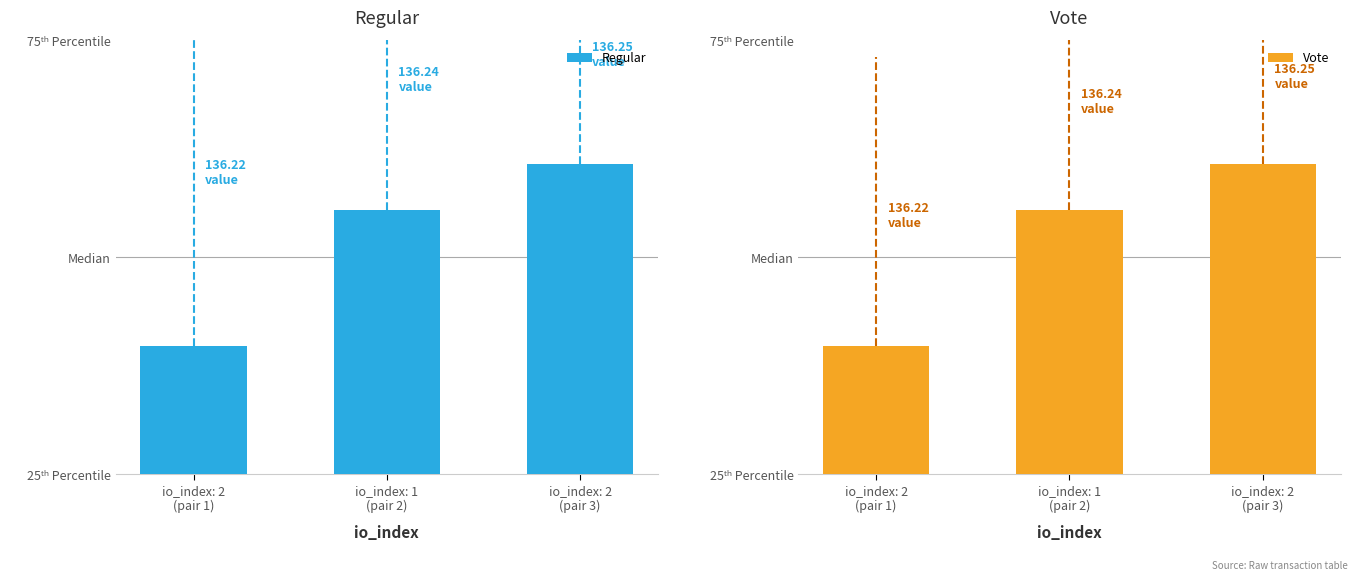

Reading left to right, what are all the values shown in this chart?

Regular: 136.2	136.2	136.3
Vote: 136.2	136.2	136.3